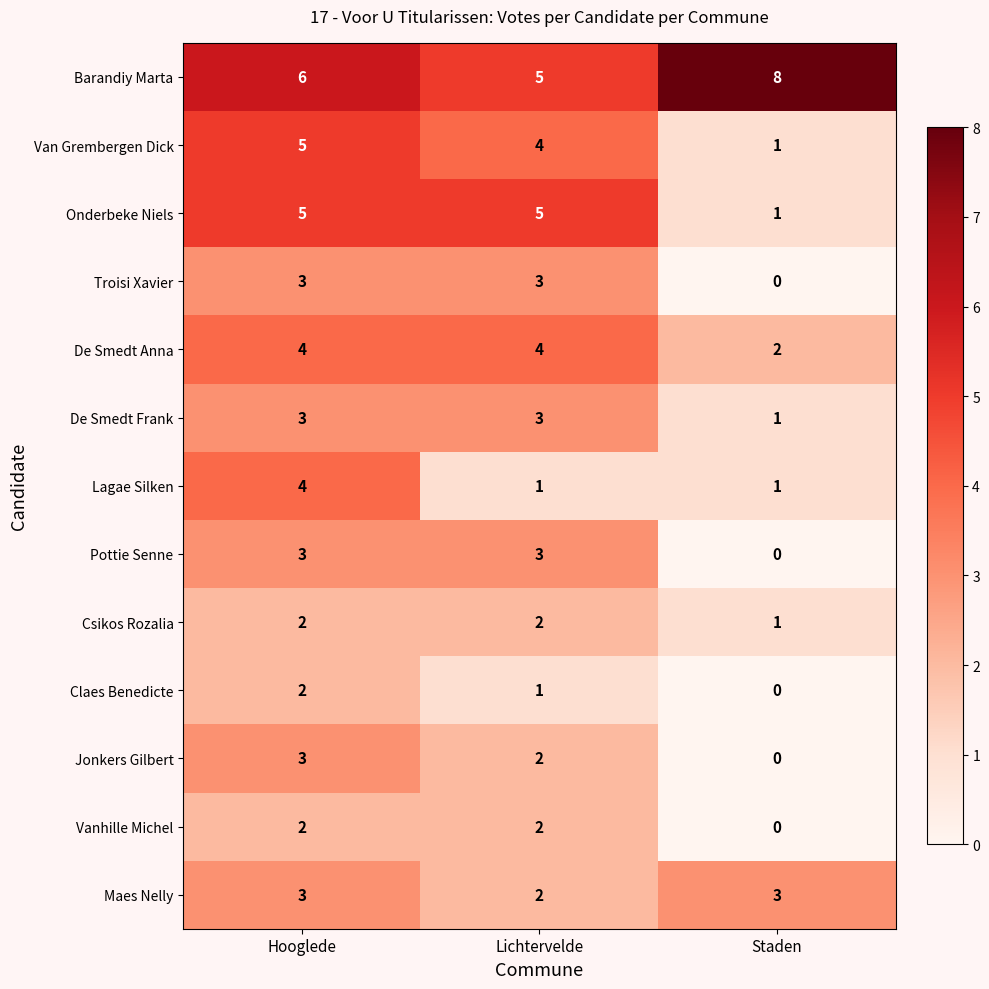

What is the approximate value of Maes Nelly at Hooglede?

3